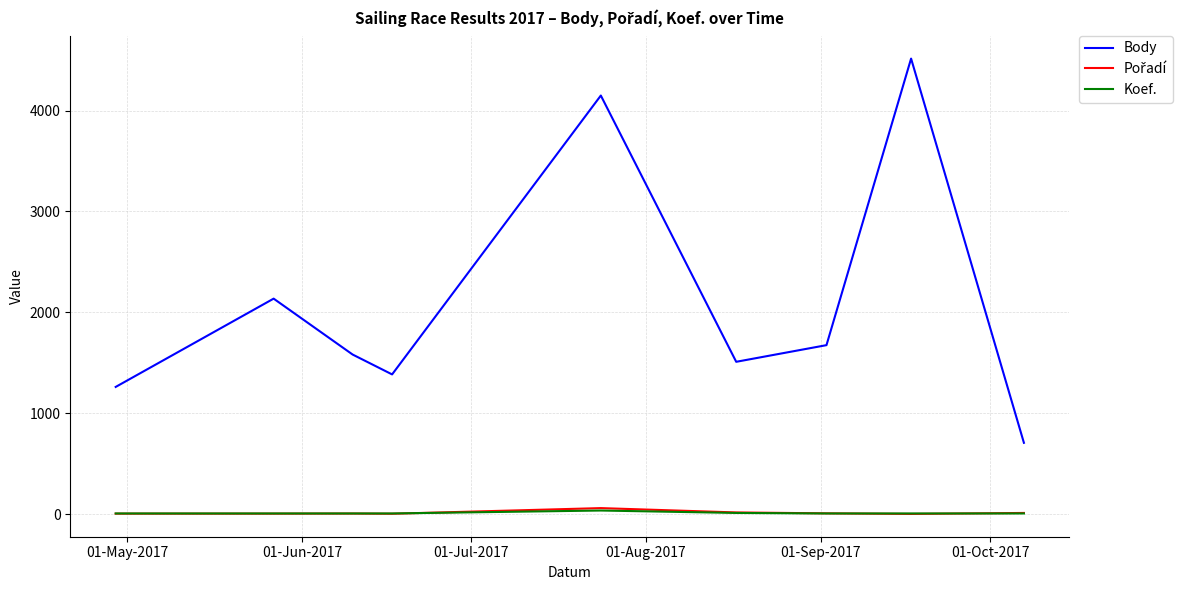

Which series has the largest range (max minus min)?

Body